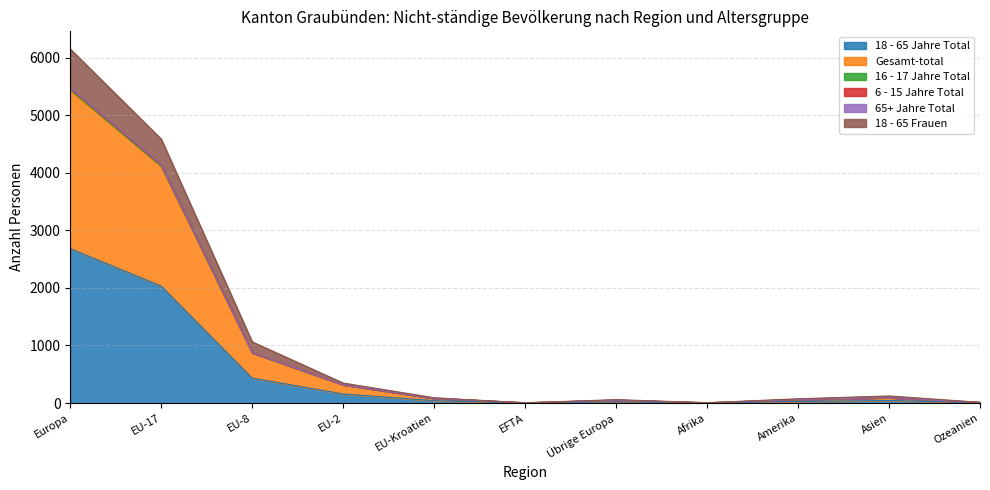

True or false: 18 - 65 Jahre Total has a value of 2683 at Europa.

True